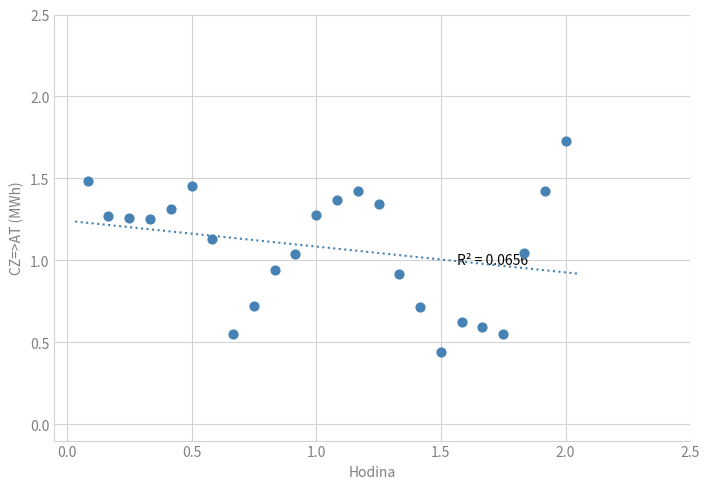

What is the range of X values (max minus min)?

1.9